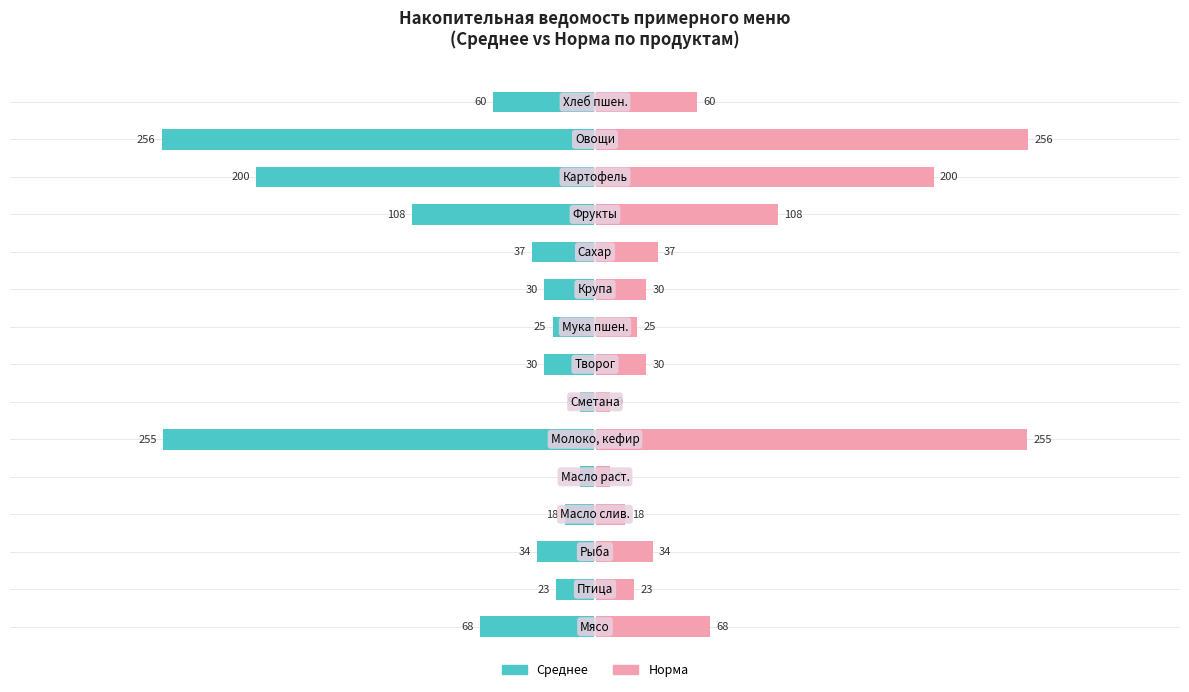

How many values in the Норма series exceed 34?

7